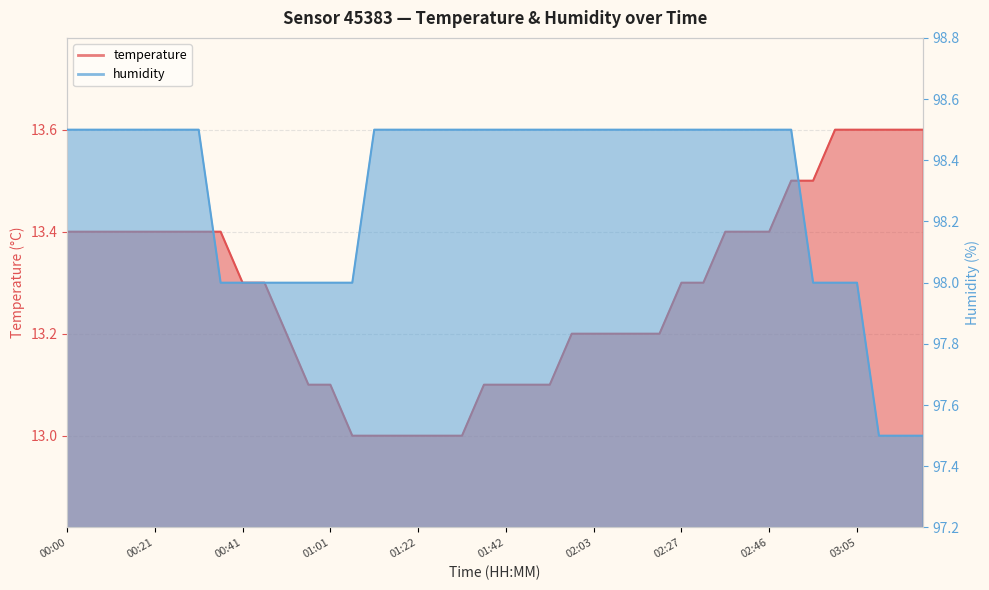

True or false: humidity has a value of 141.0 at 02:27.

False